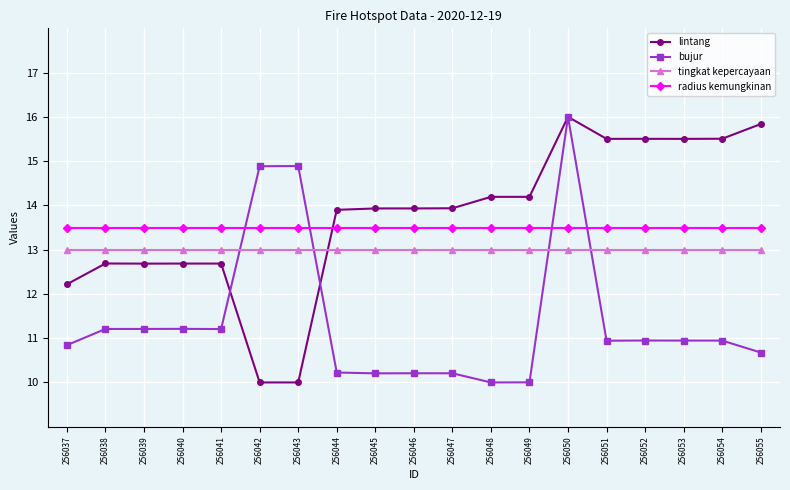

What are all the series names shown in the legend?

lintang, bujur, tingkat kepercayaan, radius kemungkinan